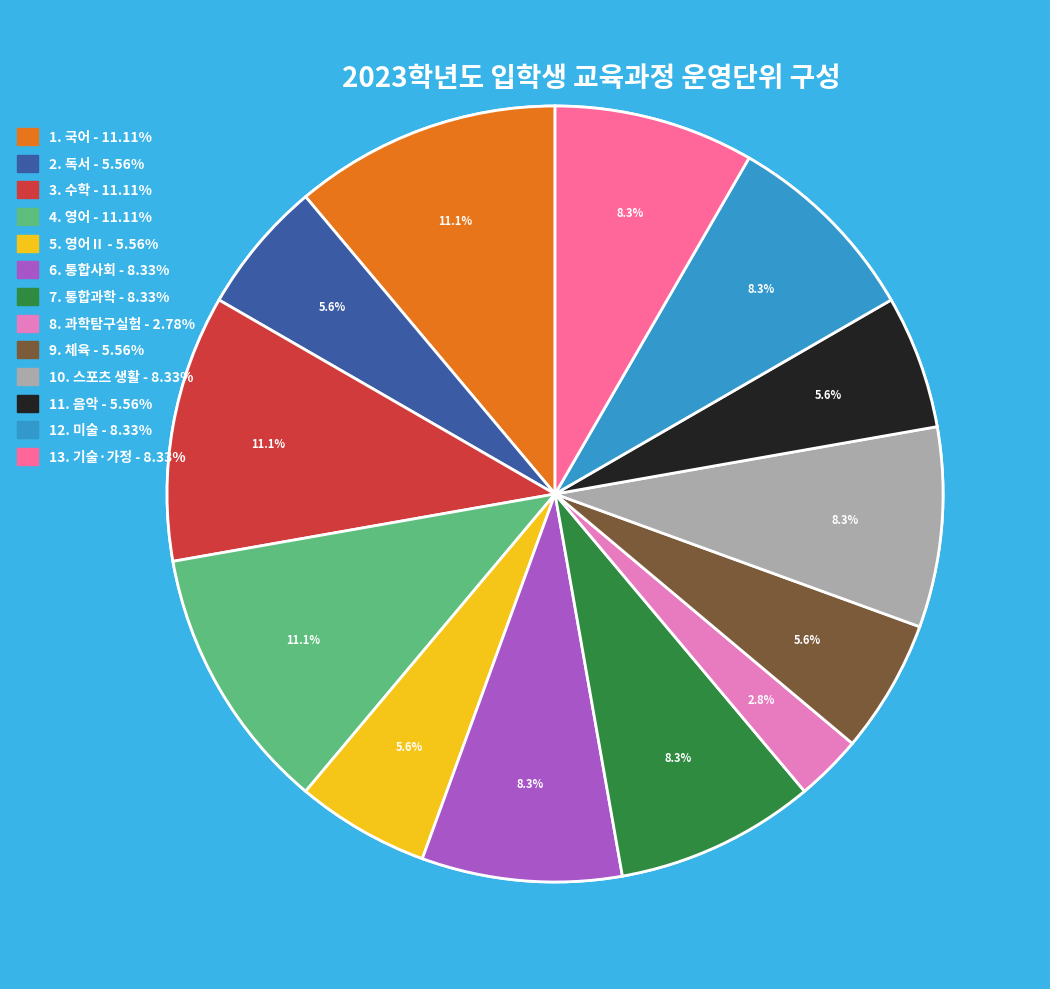

To the nearest percent, what is the combined percentage of 체육 and 독서?

11%